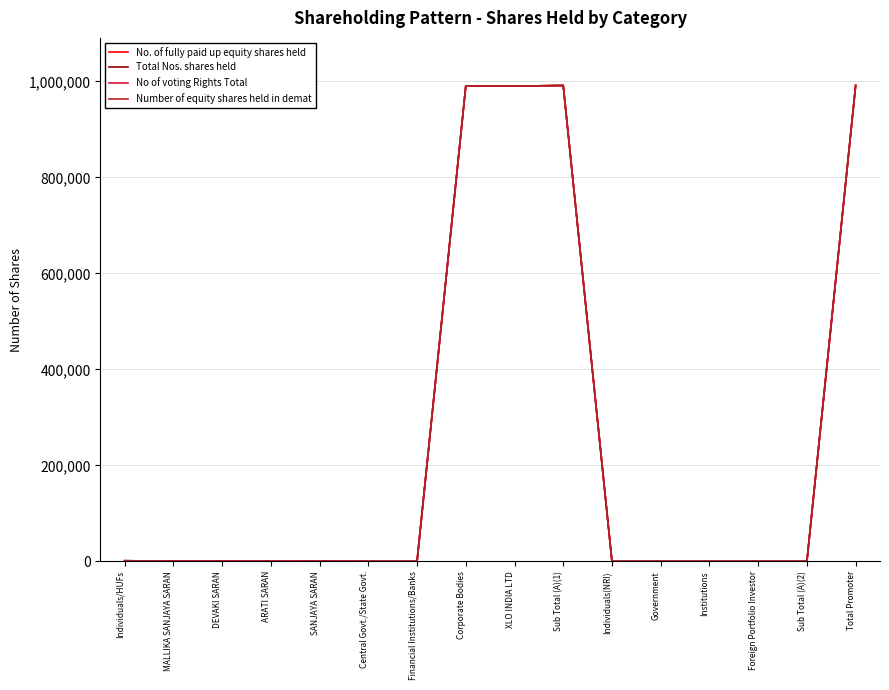

Where is Number of equity shares held in demat nearest to the value 495697?

Individuals/HUFs